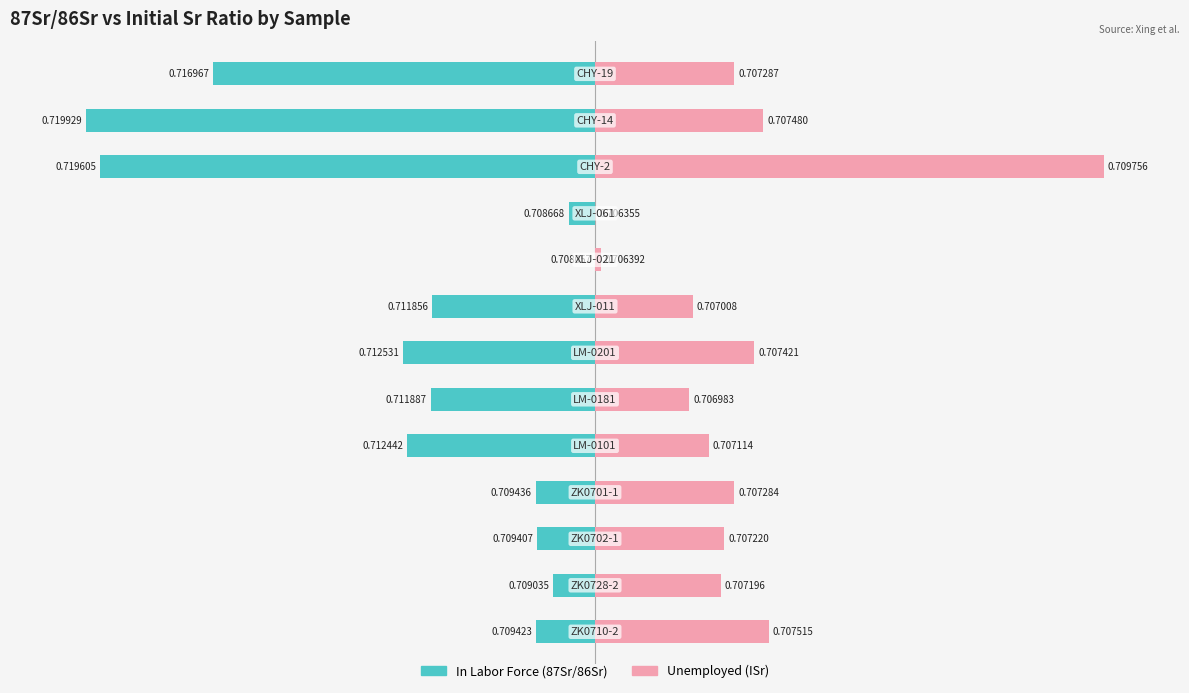

The Unemployed series shows 154.7 at 10. True or false?

False